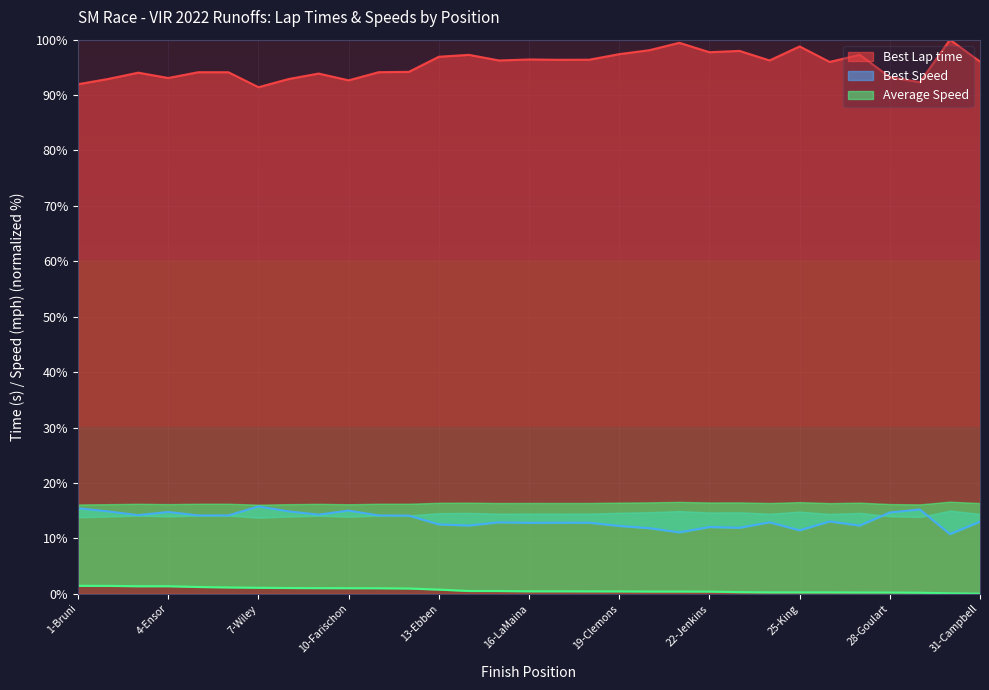

At how many categories does at least one series exceed 85?

31